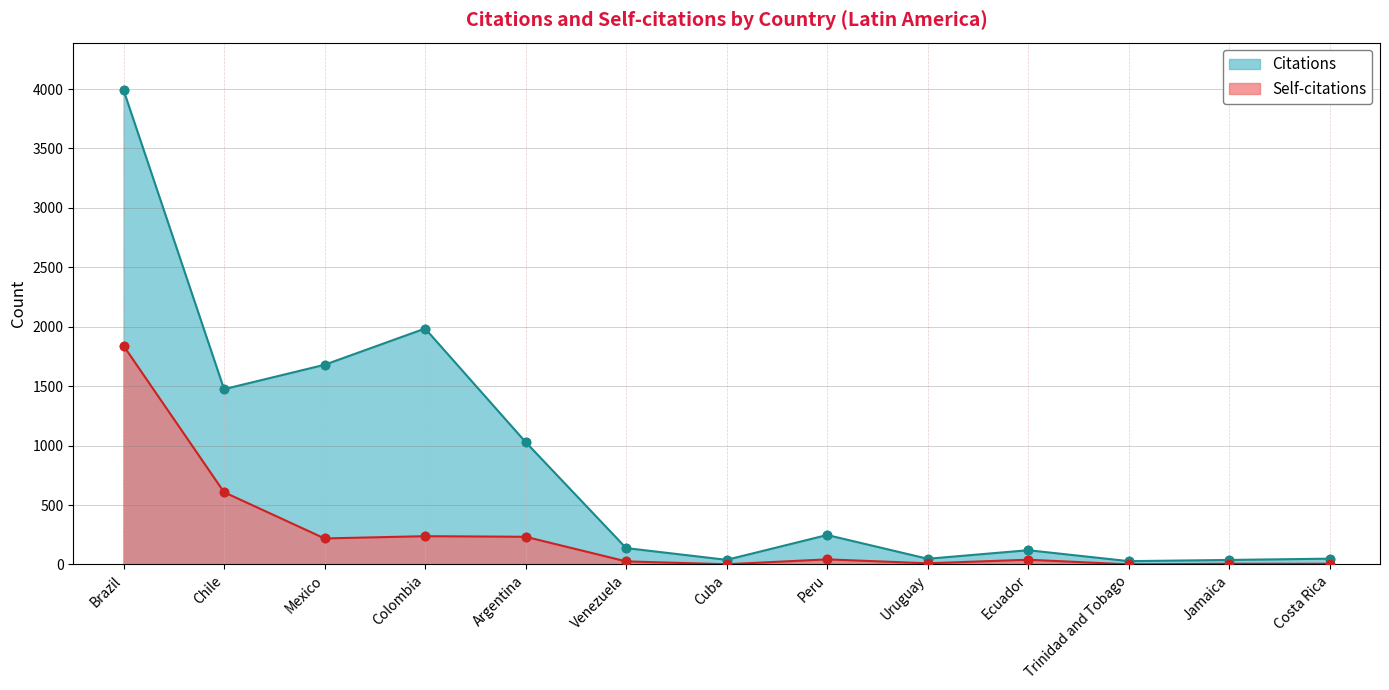

What is the total value across all series at Argentina?

1263